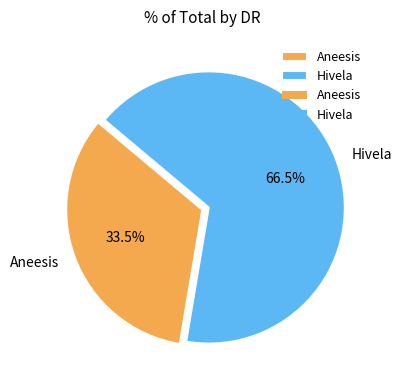

What is the majority slice?

Hivela